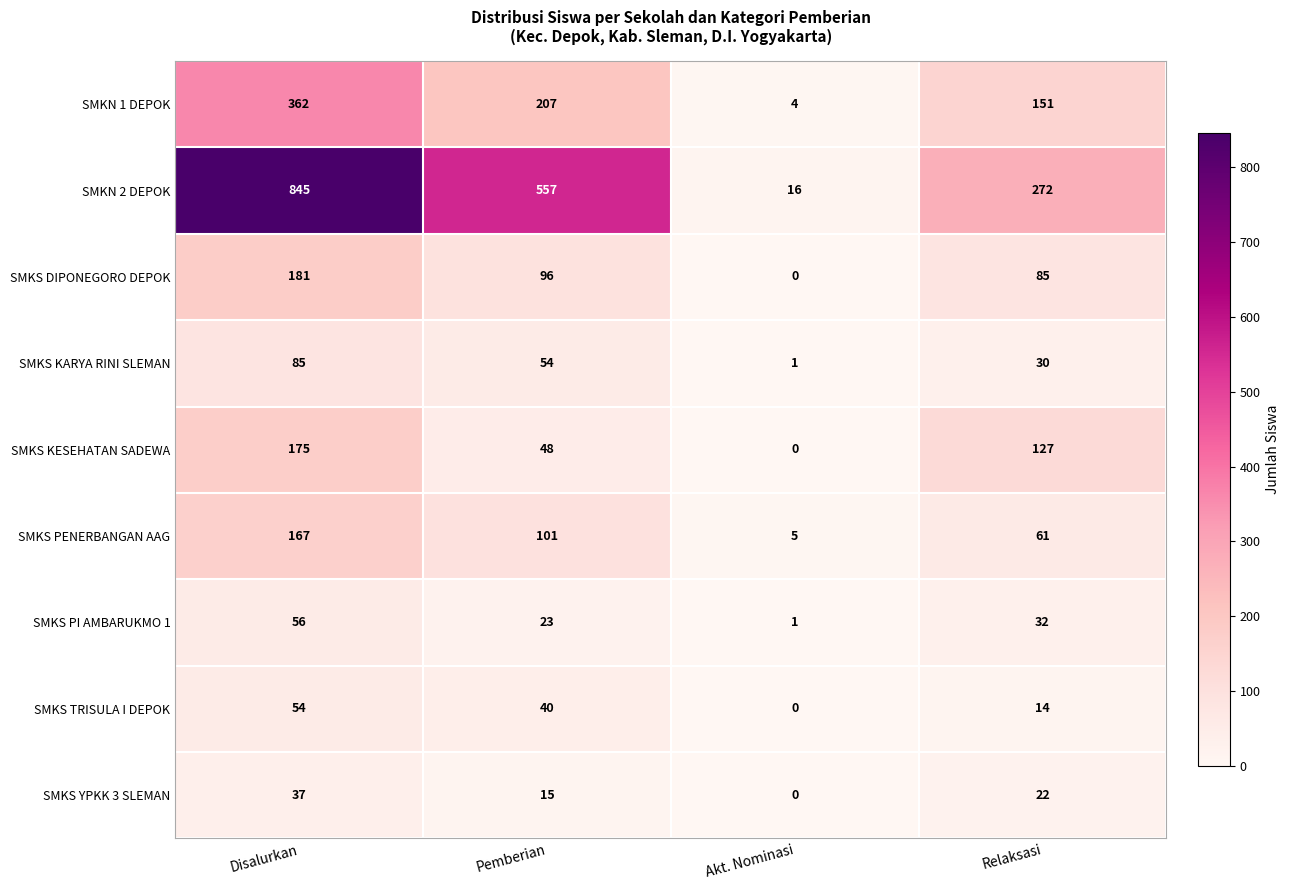

The SMKS TRISULA I DEPOK series shows -27 at Akt. Nominasi. True or false?

False